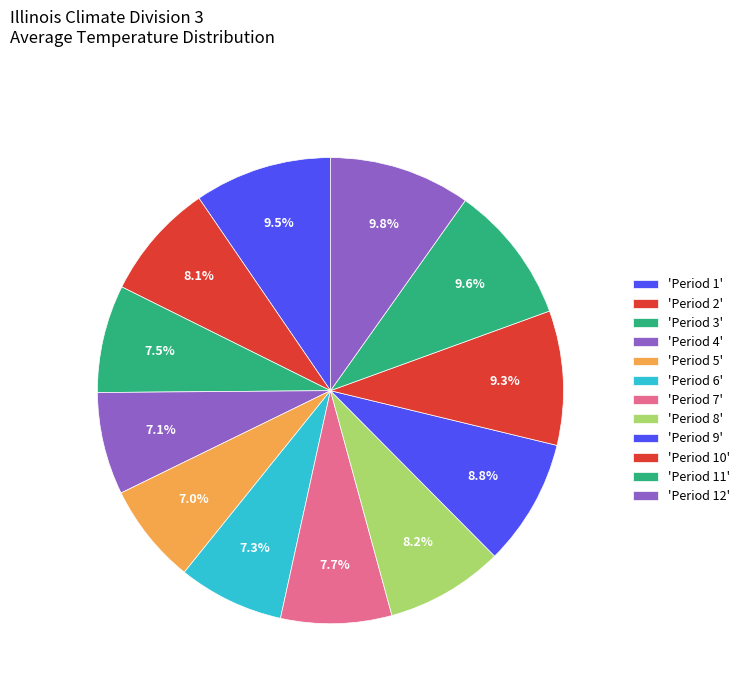

How many segments does this pie chart have?

12